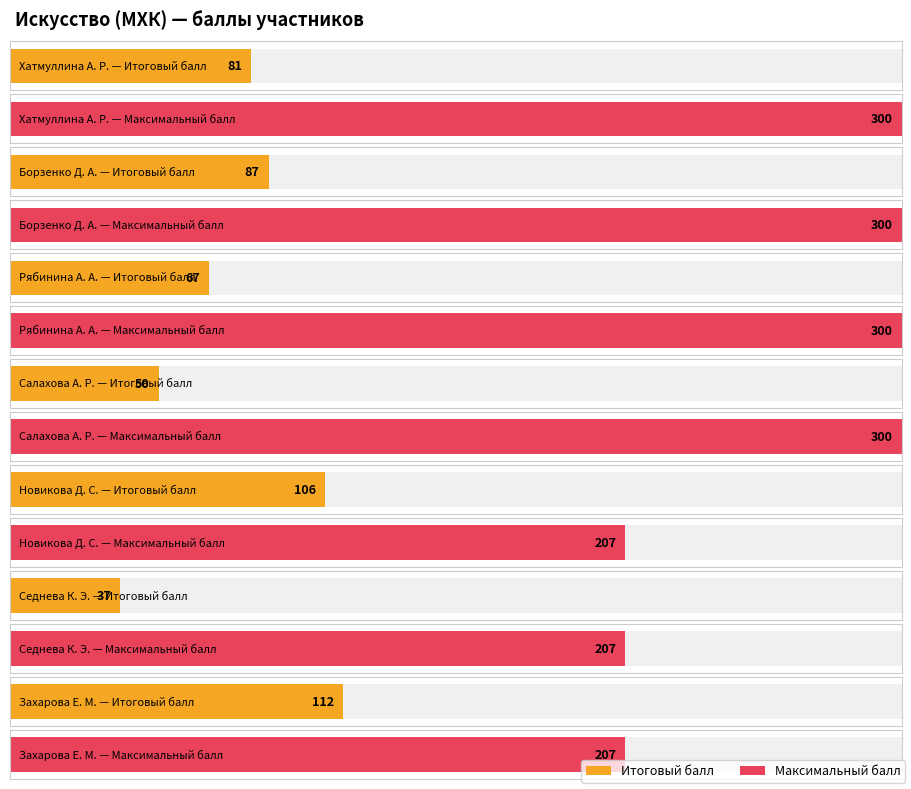

List the series in order of their overall mean, highest first.

Максимальный балл, Итоговый балл